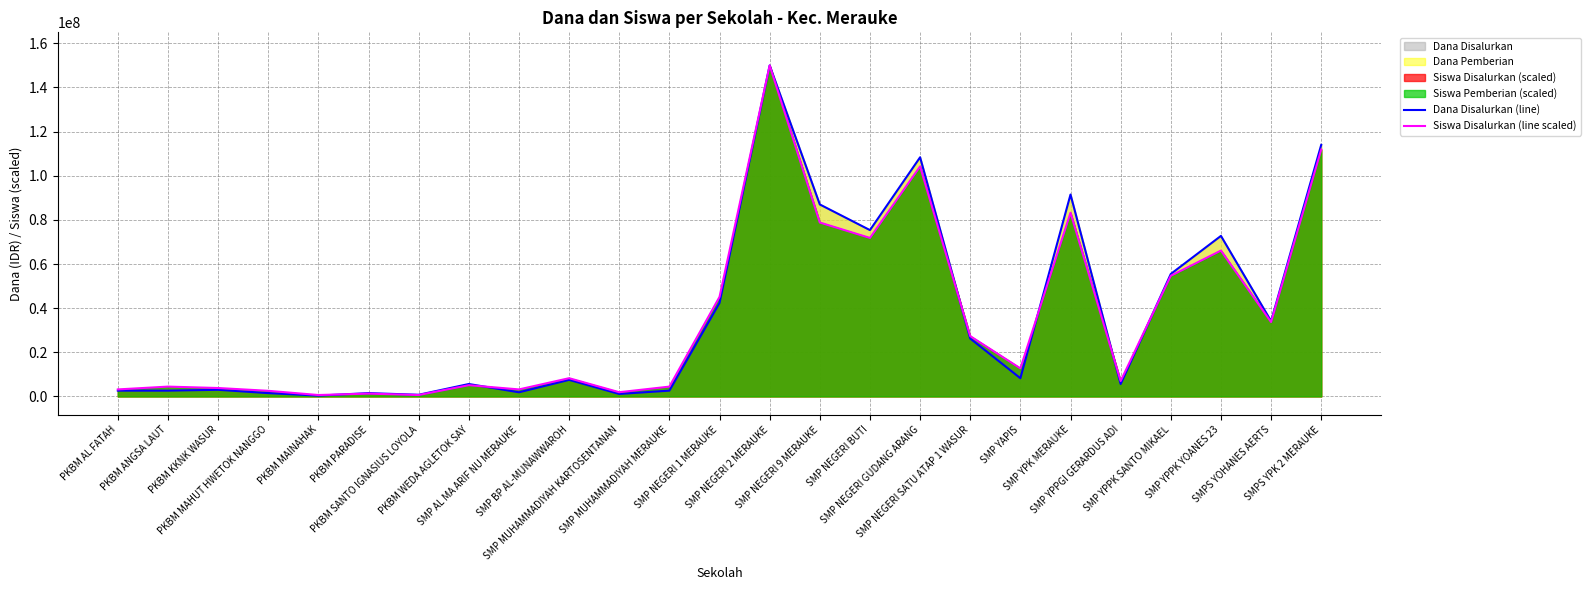

What is the maximum value for Siswa Disalurkan (line scaled)?

150000000.0